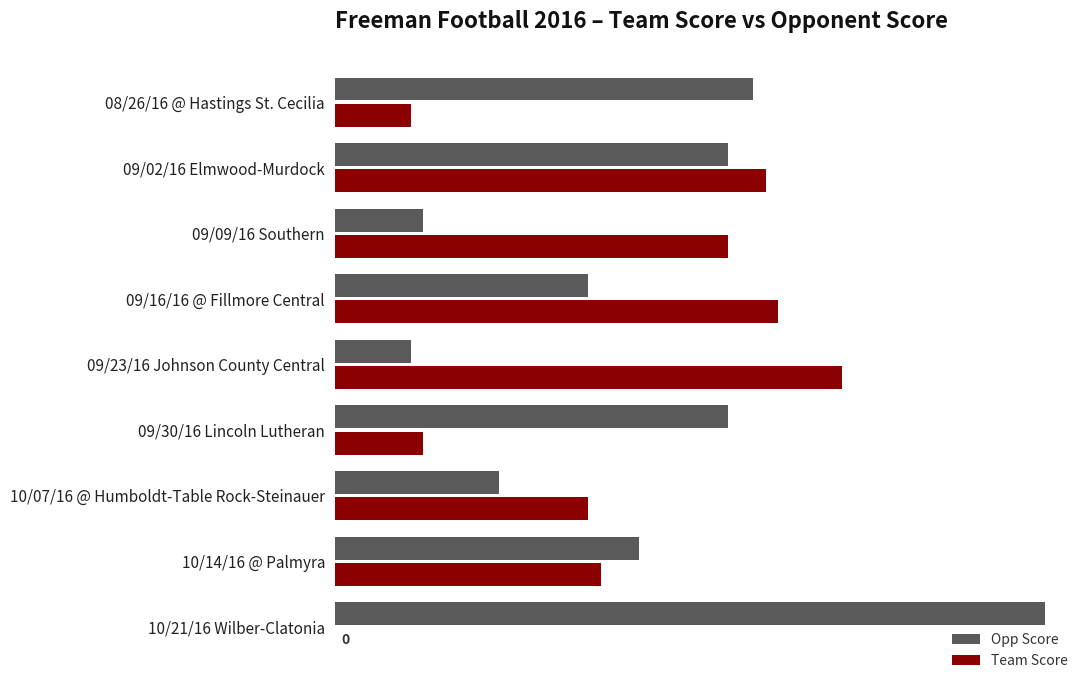

Which series changed the most between 09/09/16 Southern and 10/07/16 @ Humboldt-Table Rock-Steinauer?

Team Score